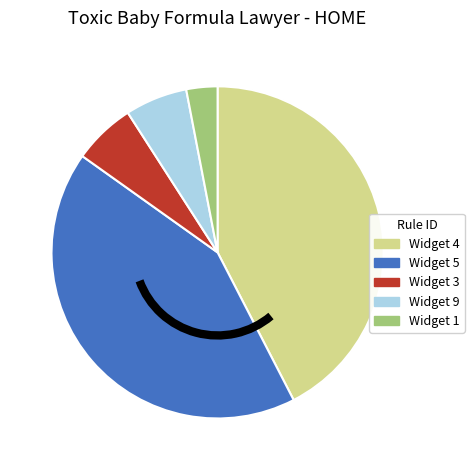

What is the smallest slice in the pie chart?

Widget 1